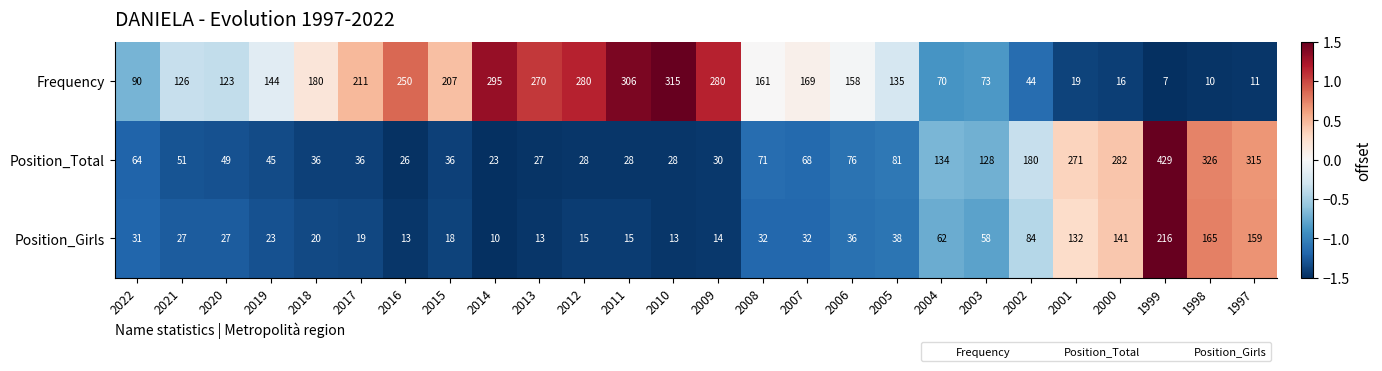

Between 2003 and 2000, which series saw the biggest shift?

Position_Total